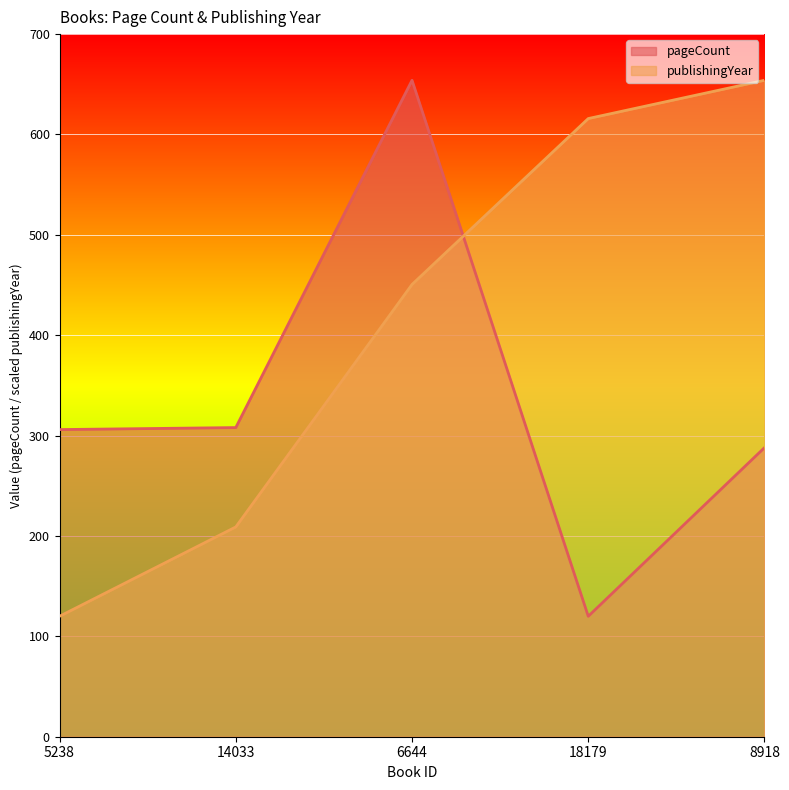

What is the maximum value shown in the chart?

654.0